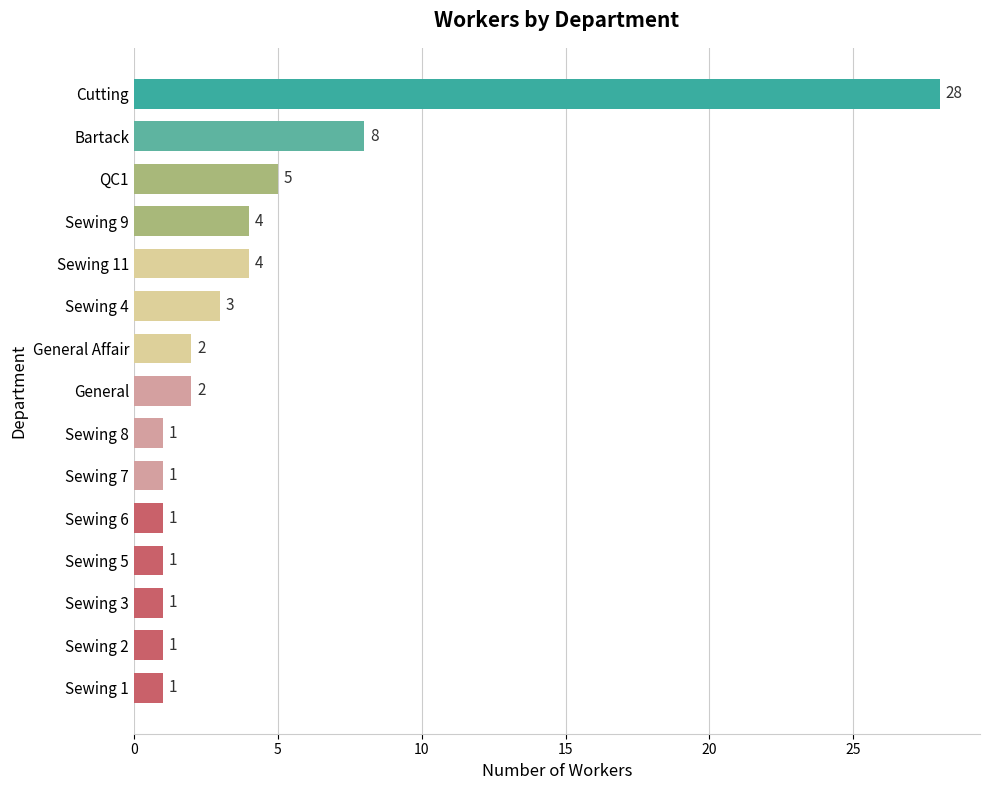

Are the bars horizontal?

Yes